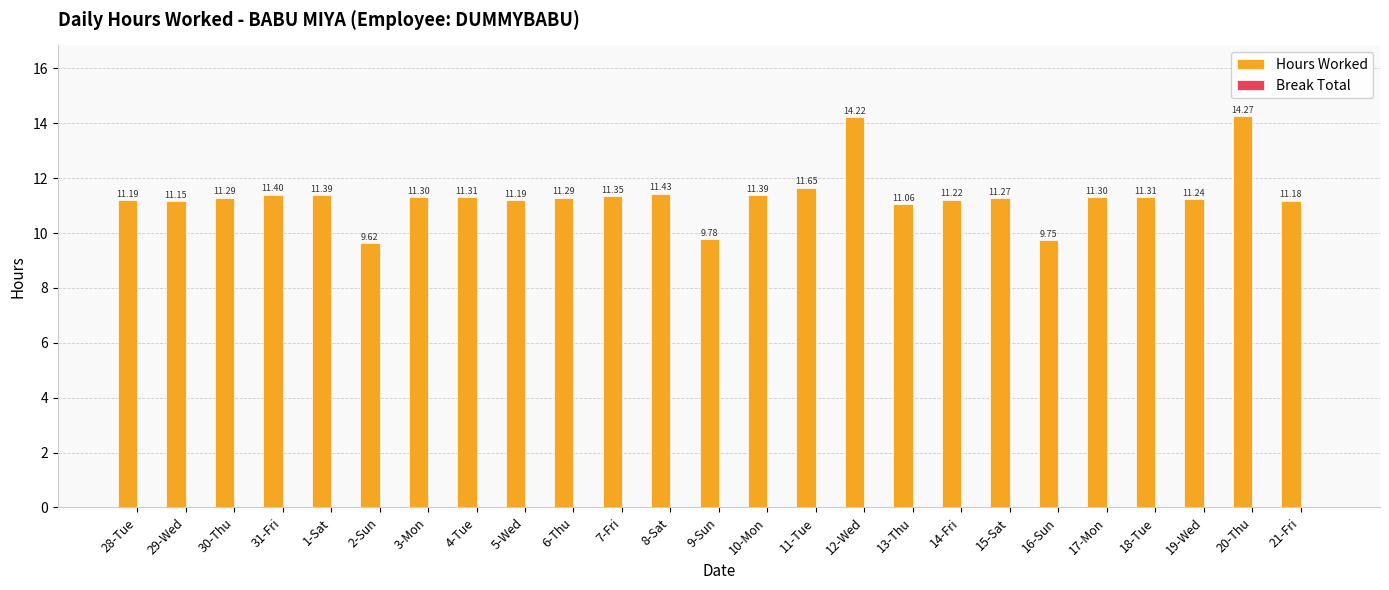

What is the difference between the second highest and minimum values?

4.6